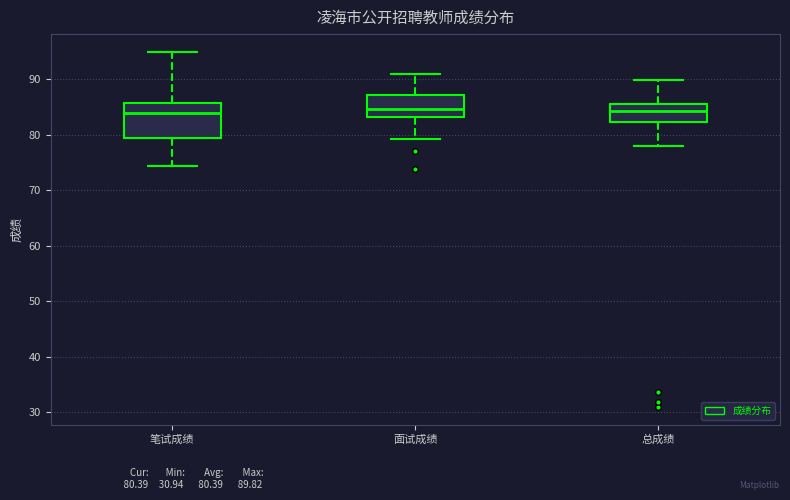

Reading left to right, read every box against the y-axis: the position of its median line, the range the box covers, and the ends of its whiskers. The values are not printed on the chart, so give them approximately, as read against the axis.

笔试成绩: median 84, box 79 to 86, whiskers 74 to 95
面试成绩: median 85, box 83 to 87, whiskers 79 to 91
总成绩: median 84, box 82 to 86, whiskers 78 to 90